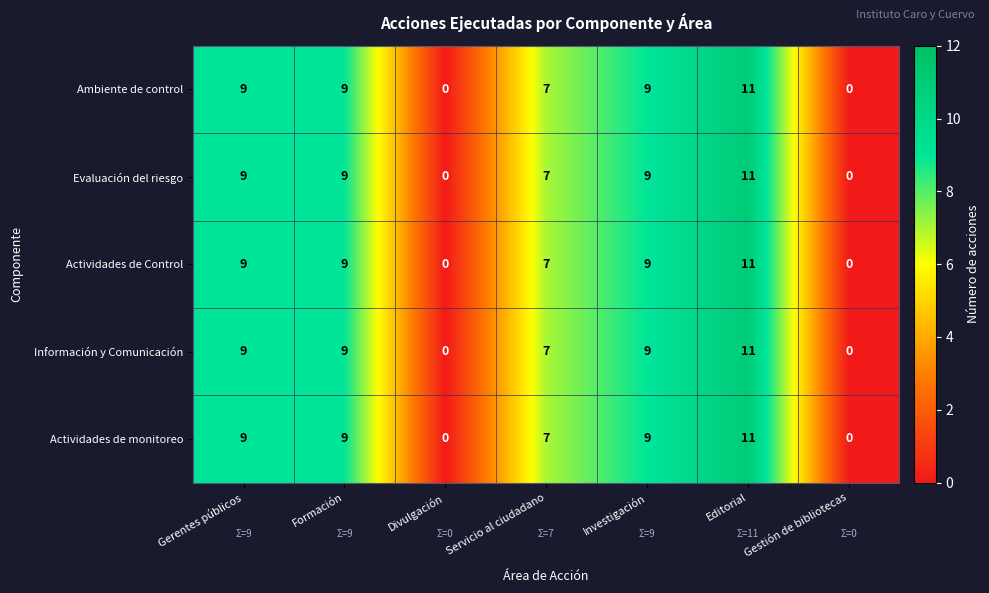

The Evaluación del riesgo series shows 6 at Editorial. True or false?

False